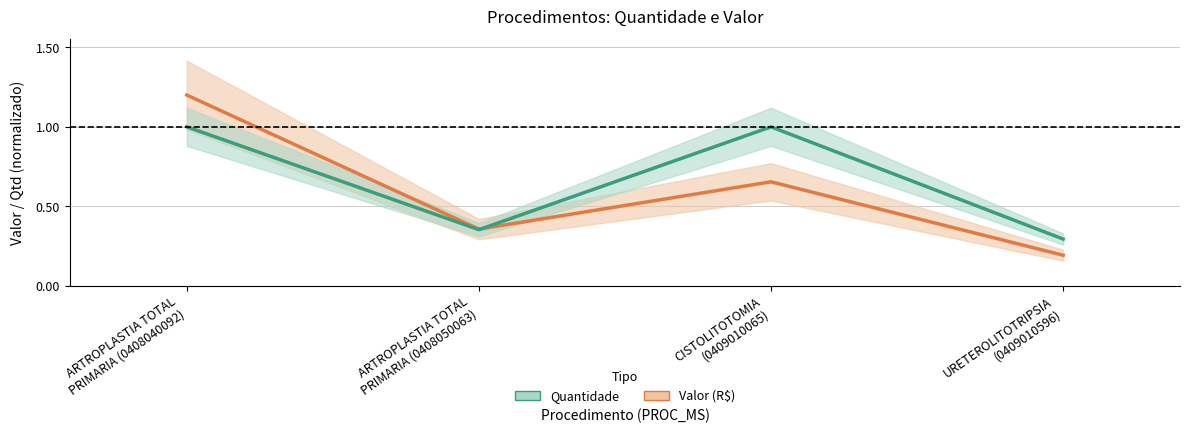

How many interior local peaks does the value series have?

1